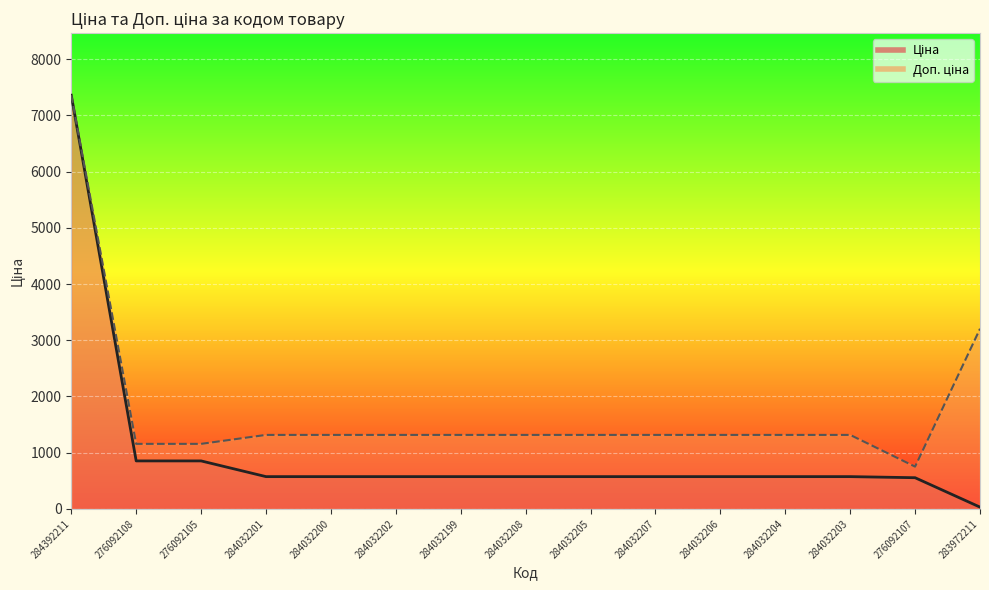

Reading left to right, what are all the values shown in this chart?

Ціна: 283972211=32.0	284032204=574.5	284032203=574.5	284392211=7360.2	284032208=574.5	284032207=574.5	284032206=574.5	284032205=574.5	284032202=574.5	284032201=574.5	284032200=574.5	284032199=574.5	276092108=854.0	276092107=555.1	276092105=854.0
Доп. ціна: 283972211=3205.0	284032204=1316.7	284032203=1316.7	284392211=7360.2	284032208=1316.7	284032207=1316.7	284032206=1316.7	284032205=1316.7	284032202=1316.7	284032201=1316.7	284032200=1316.7	284032199=1316.7	276092108=1157.3	276092107=752.0	276092105=1157.3